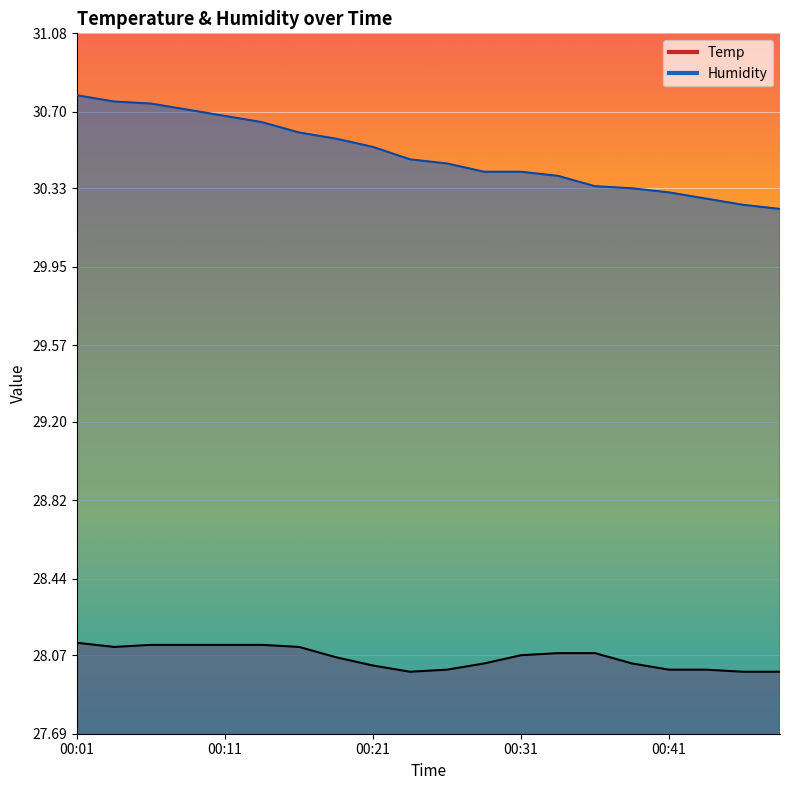

How many series are shown in this chart?

2